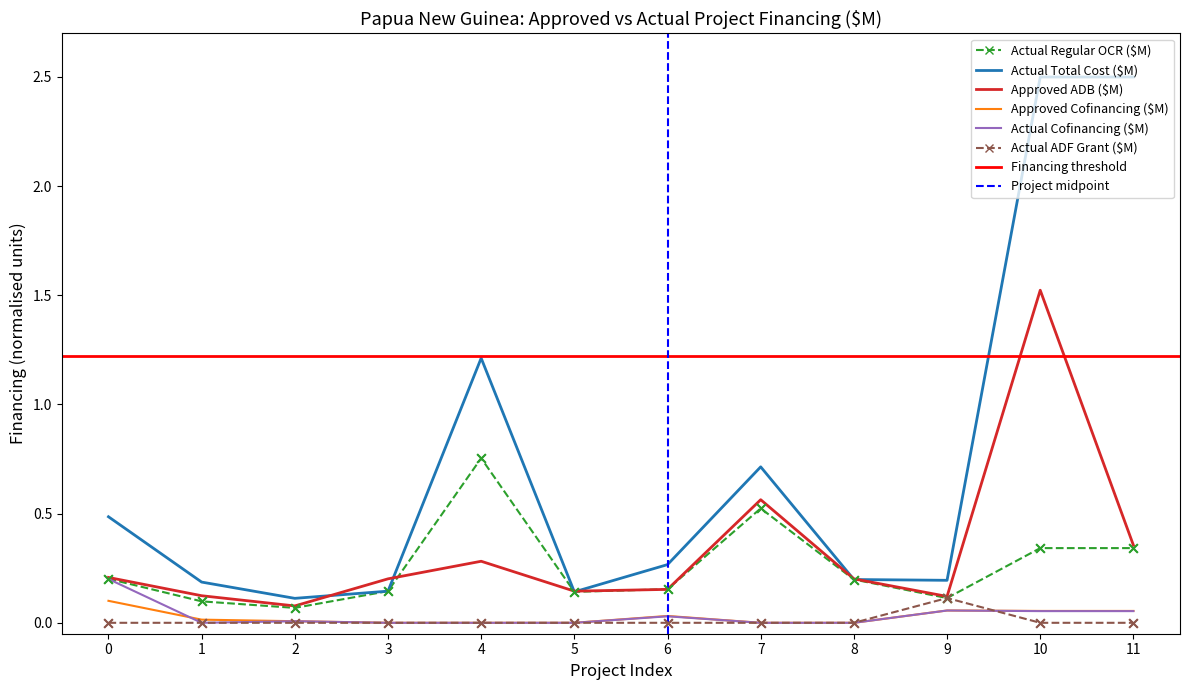

Which series has the widest spread of Y values?

Actual Total Cost ($M)